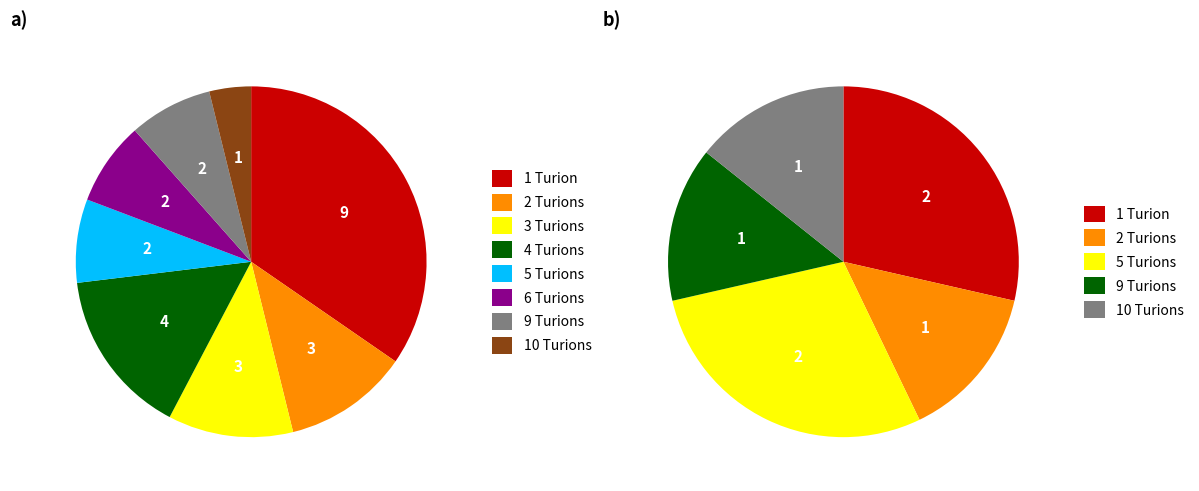

How many slices are in this pie chart?

8